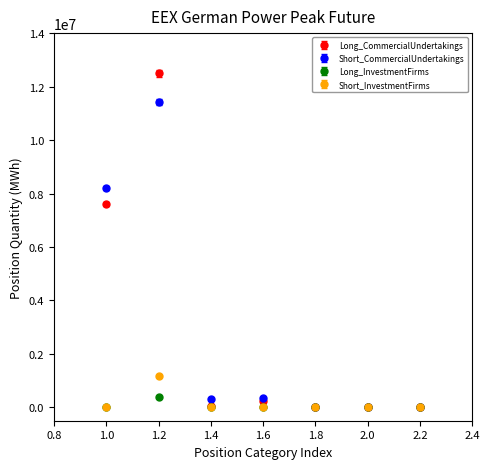

Which series changed the most between 1.2 and 1.6?

Long_CommercialUndertakings